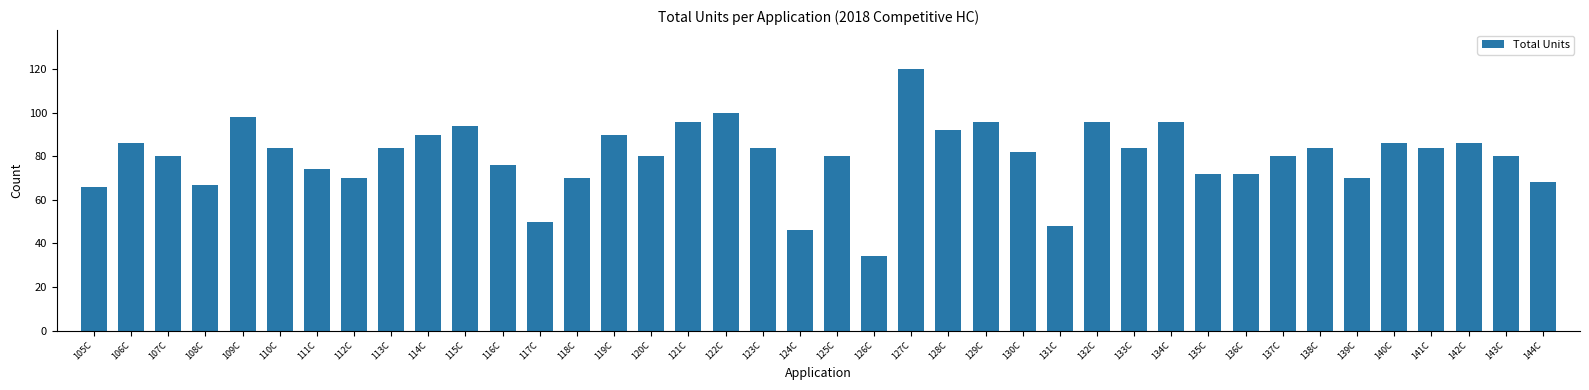

Does the chart contain any negative values?

No